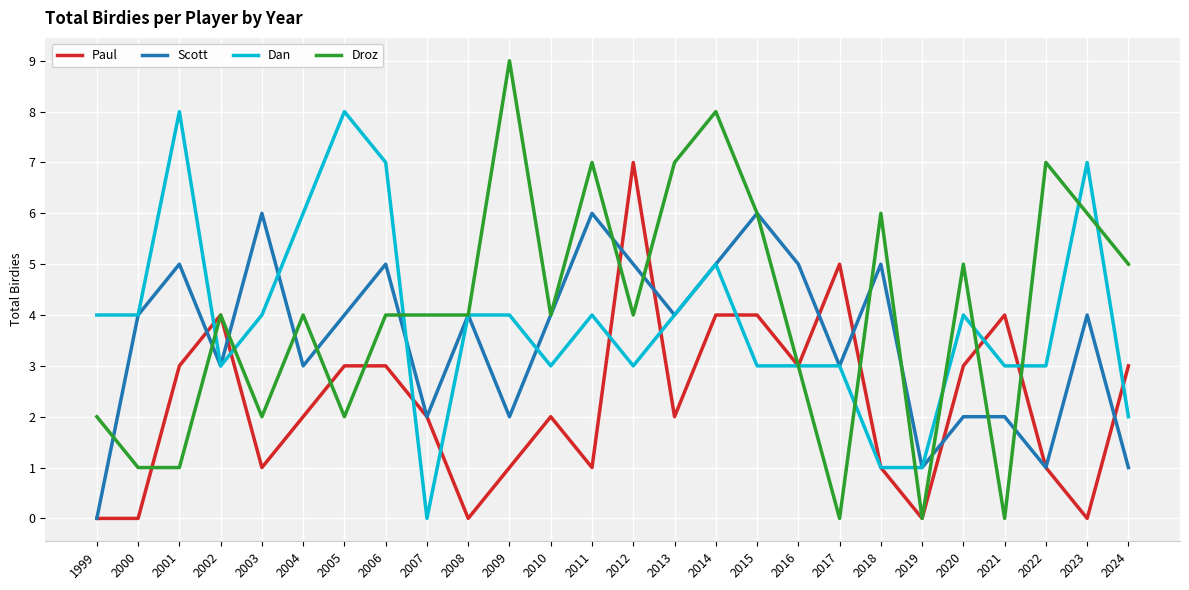

Rank the series by their maximum value, from highest to lowest.

Droz, Dan, Paul, Scott